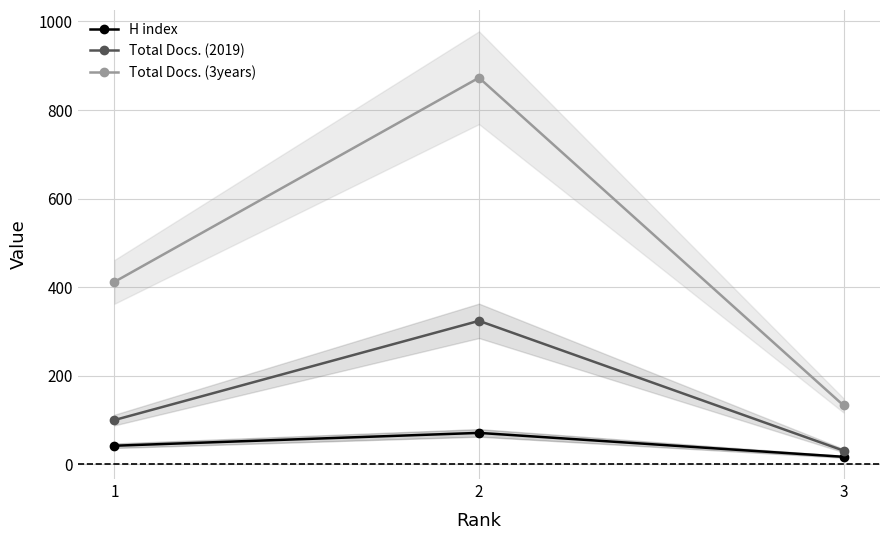

Which label corresponds to the largest value in the chart?

2